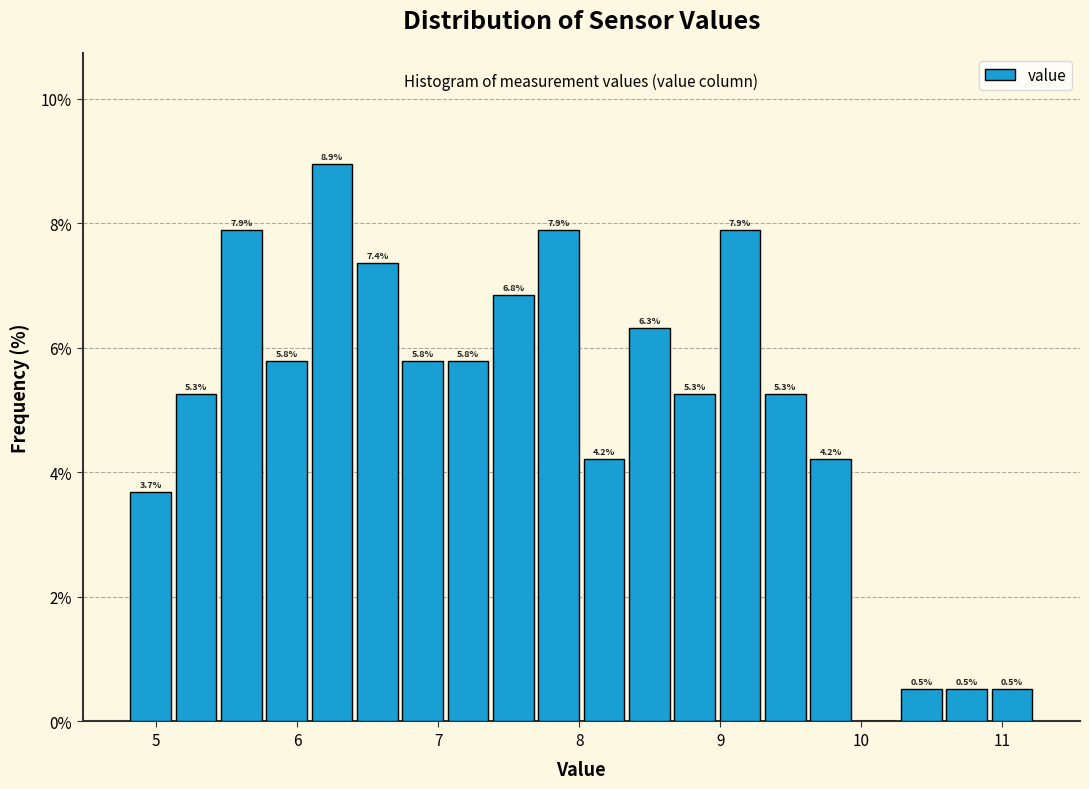

Around what value on the x-axis is the tallest bar? Give the approximate position of its centre, as read against the axis.

6.2